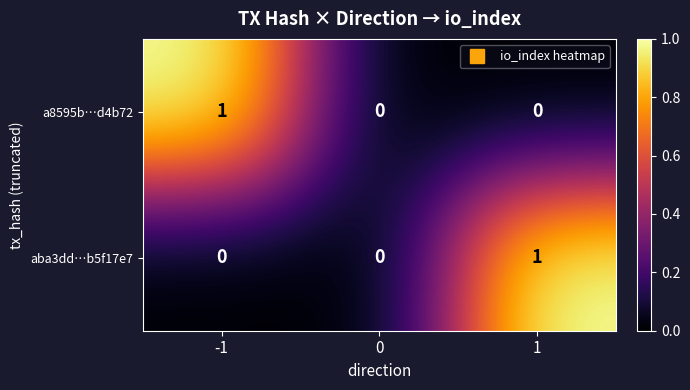

Reading right to left, what are all the values shown in this chart?

a8595b…d4b72: 0	0	1
aba3dd…b5f17e7: 1	0	0